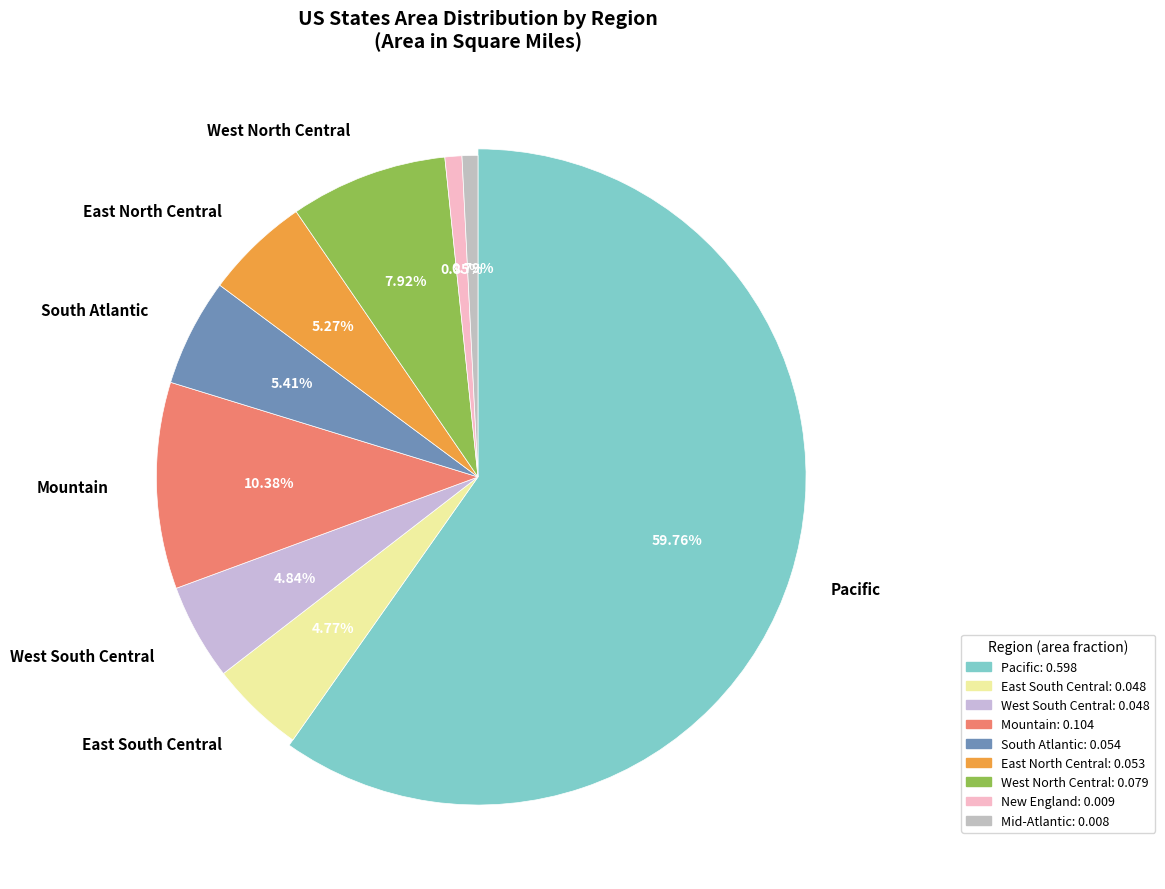

To the nearest percent, what portion does West North Central represent?

8%